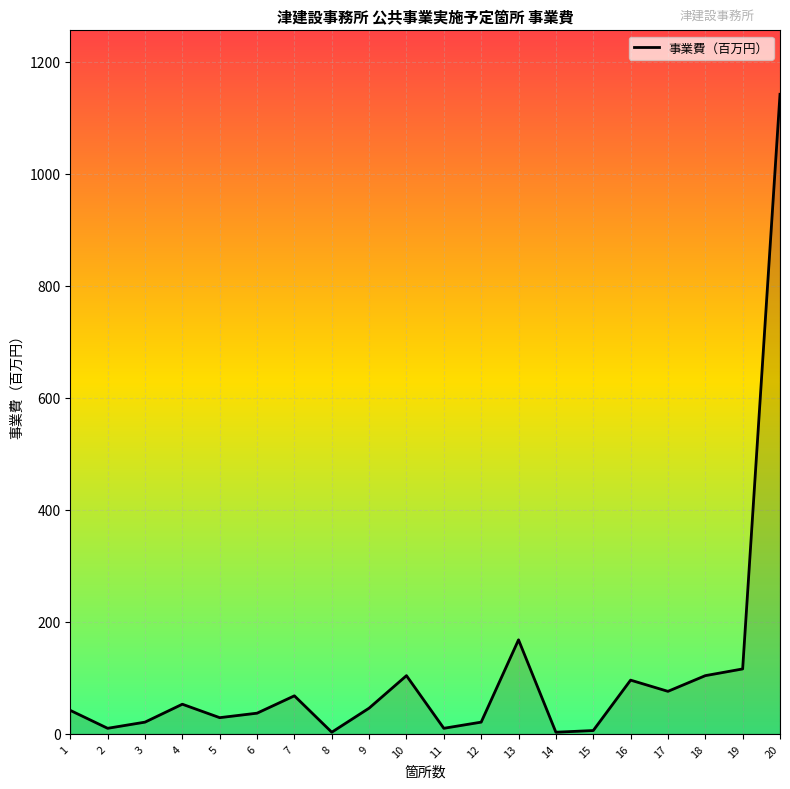

What is the greatest value displayed?

1142